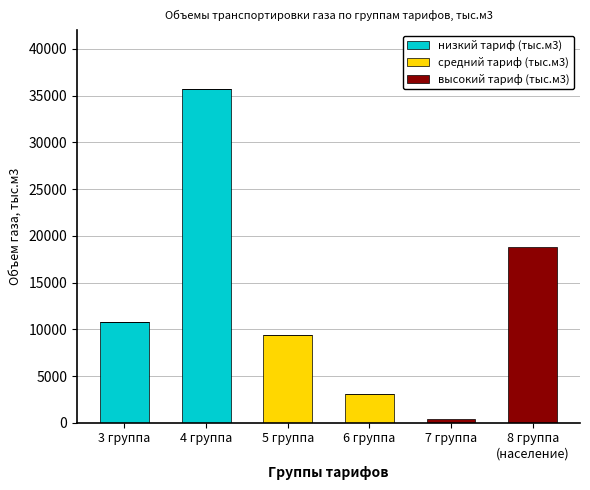

How many series are shown in this chart?

3